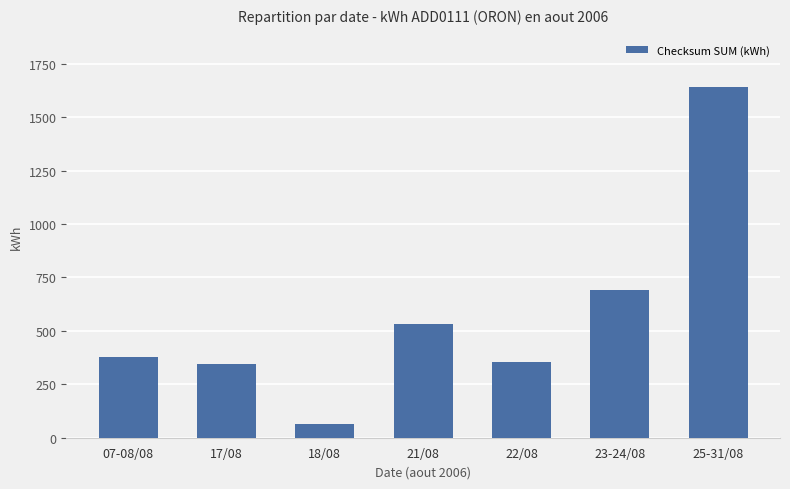

What position from the right is 23-24/08?

2